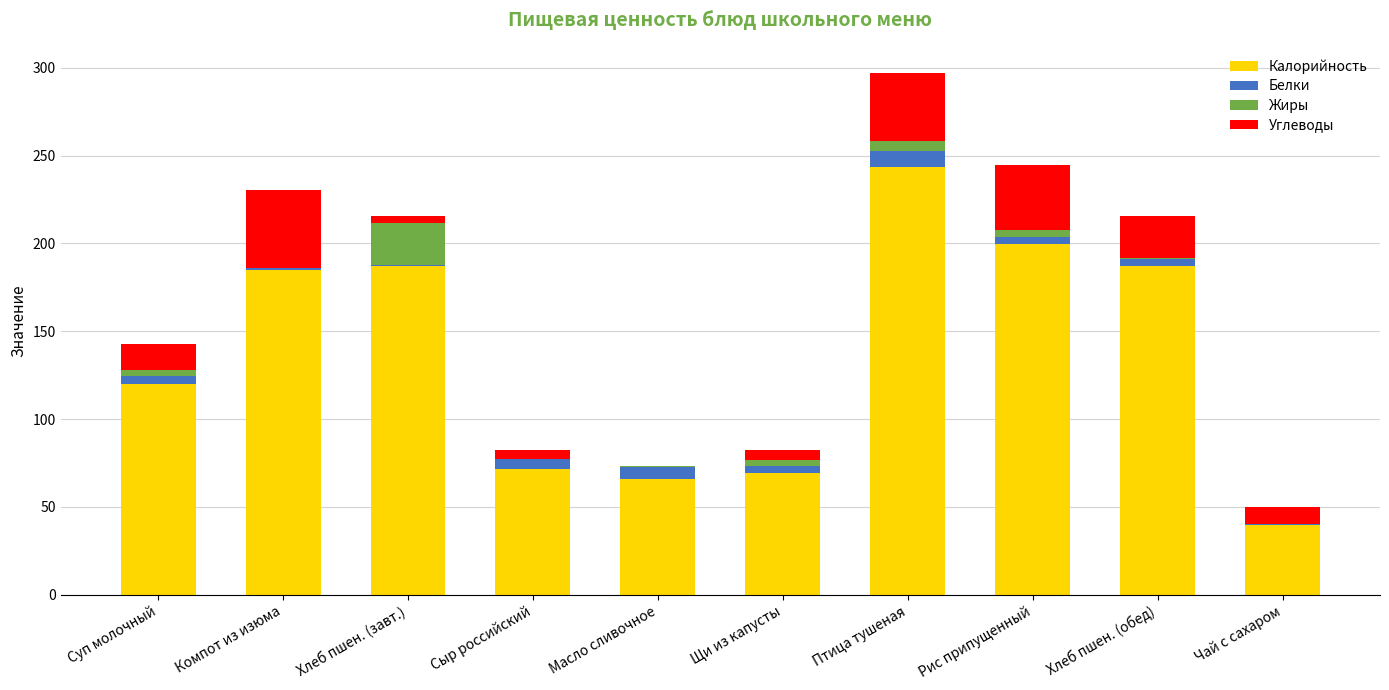

At which category is the sum across all series the highest?

Птица тушеная